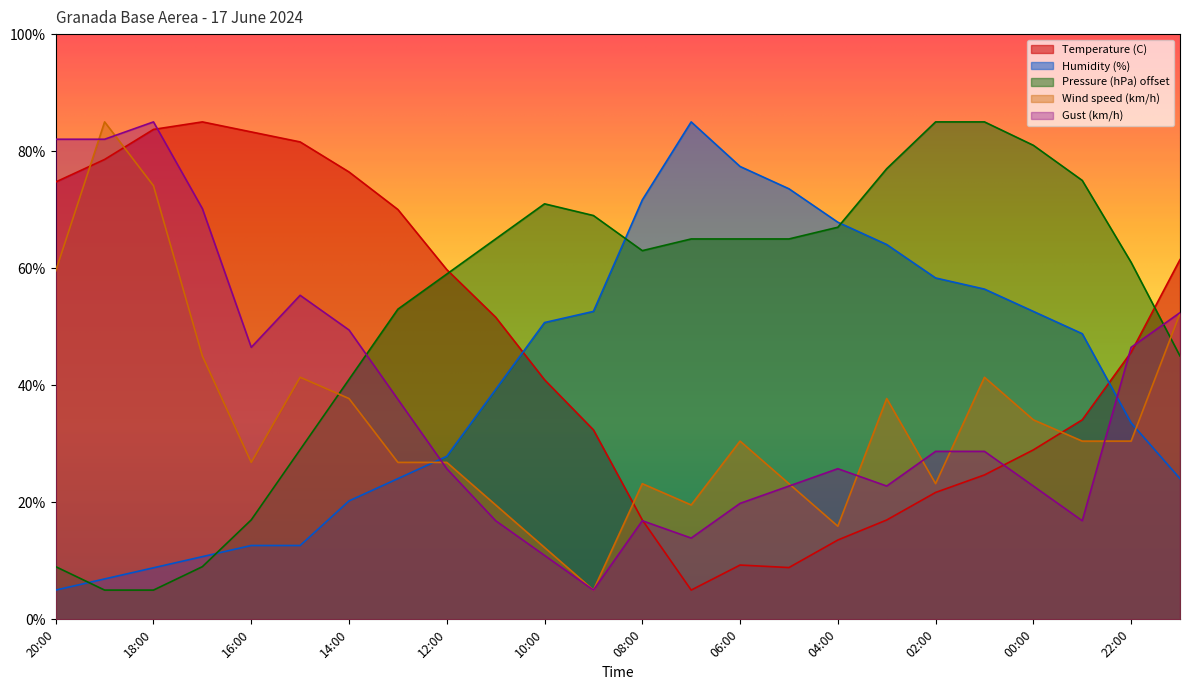

What are all the series names shown in the legend?

Temperature (C), Humidity (%), Pressure (hPa) offset, Wind speed (km/h), Gust (km/h)